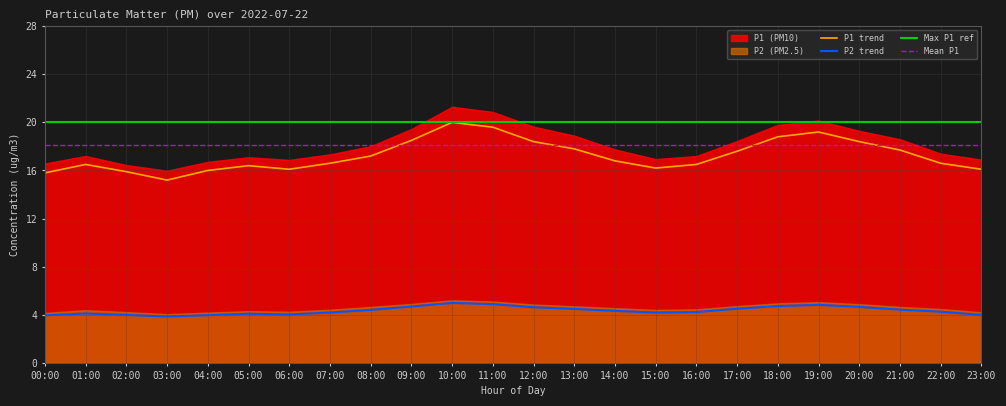

What is the label of the 22nd point from the right?

02:00